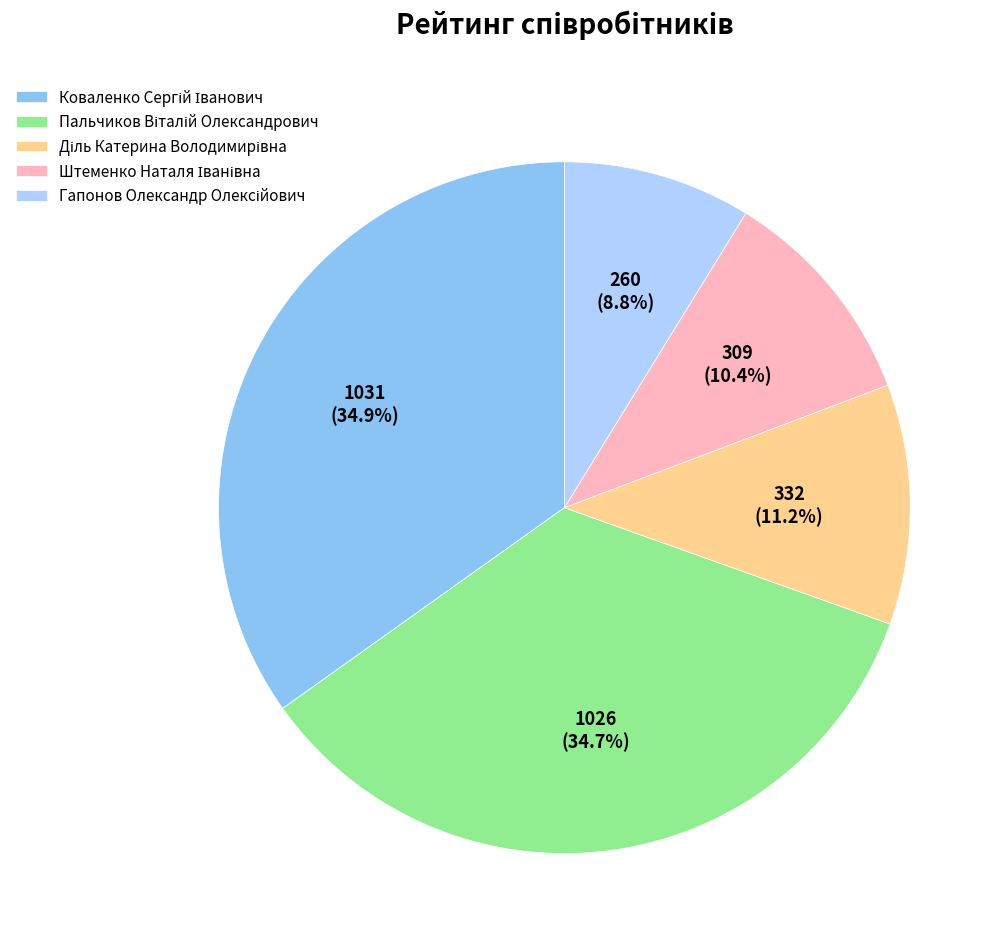

Does any single category account for the majority?

No